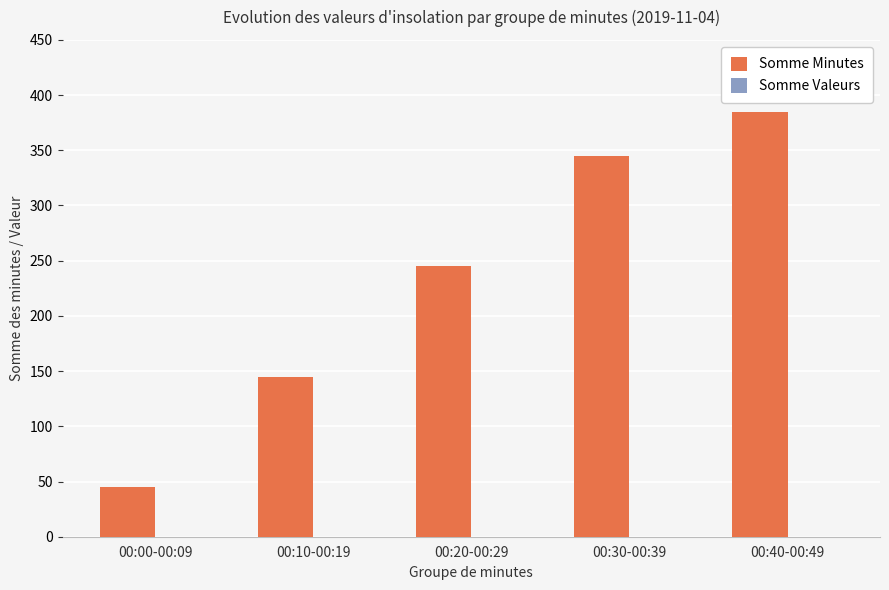

What is the ratio of the value at 00:20-00:29 to the value at 00:30-00:39?

0.7